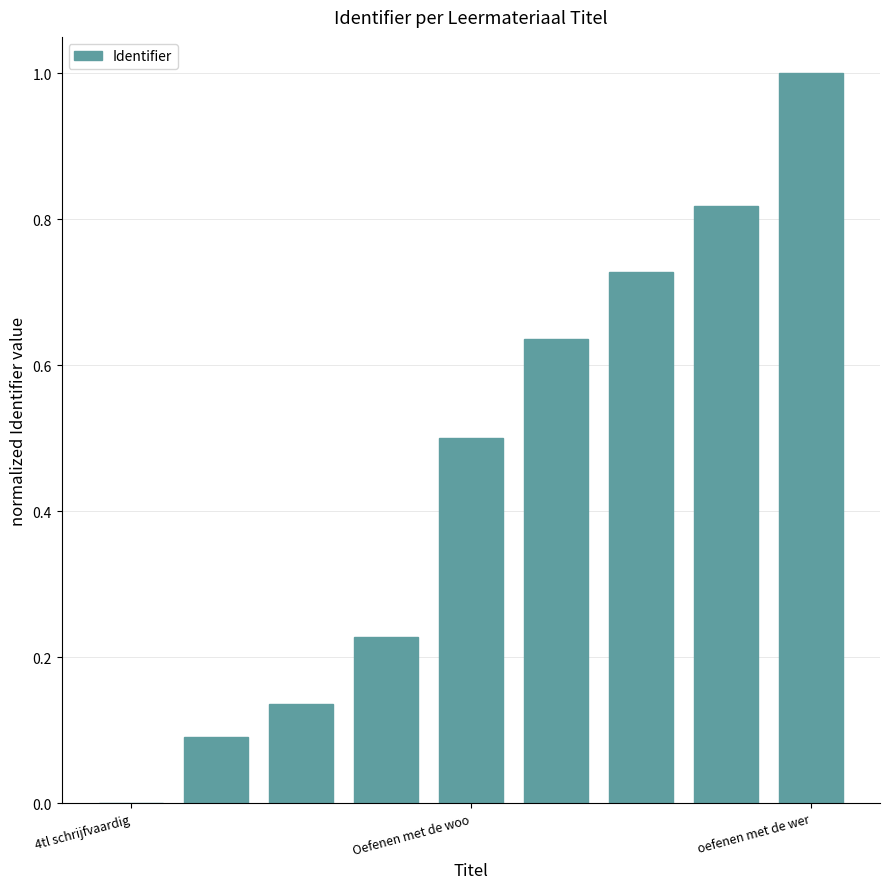

What is the greatest value displayed?

1.0